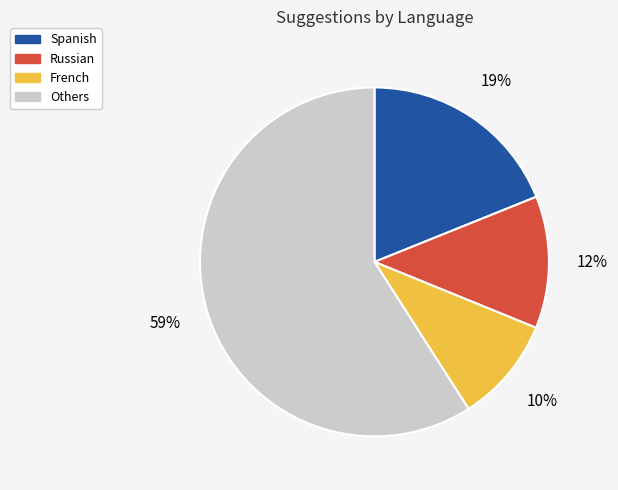

Does any single category account for the majority?

Yes